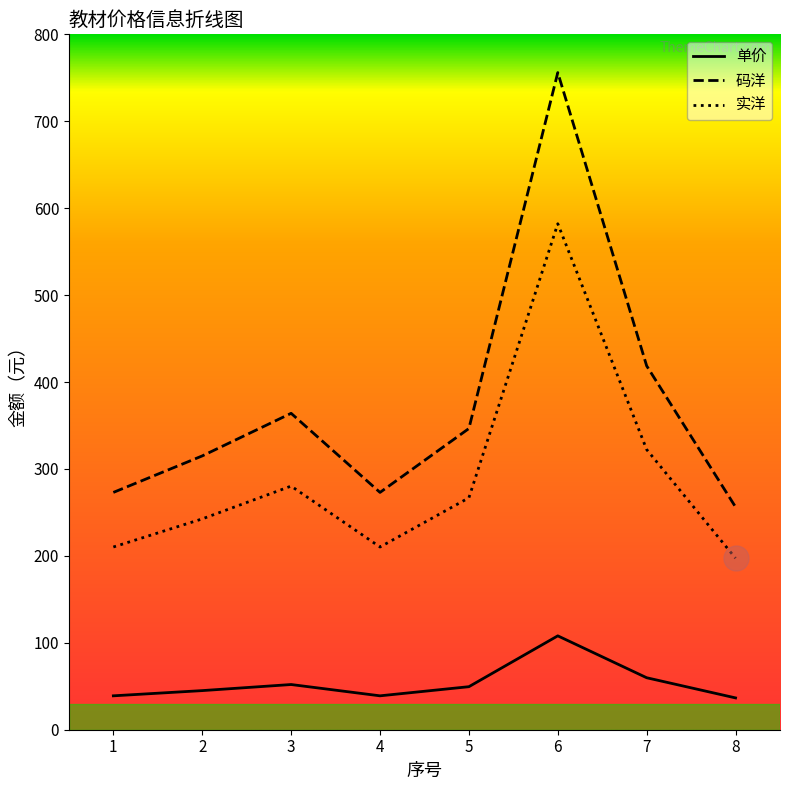

What is the total value across all series at 6?

1446.1